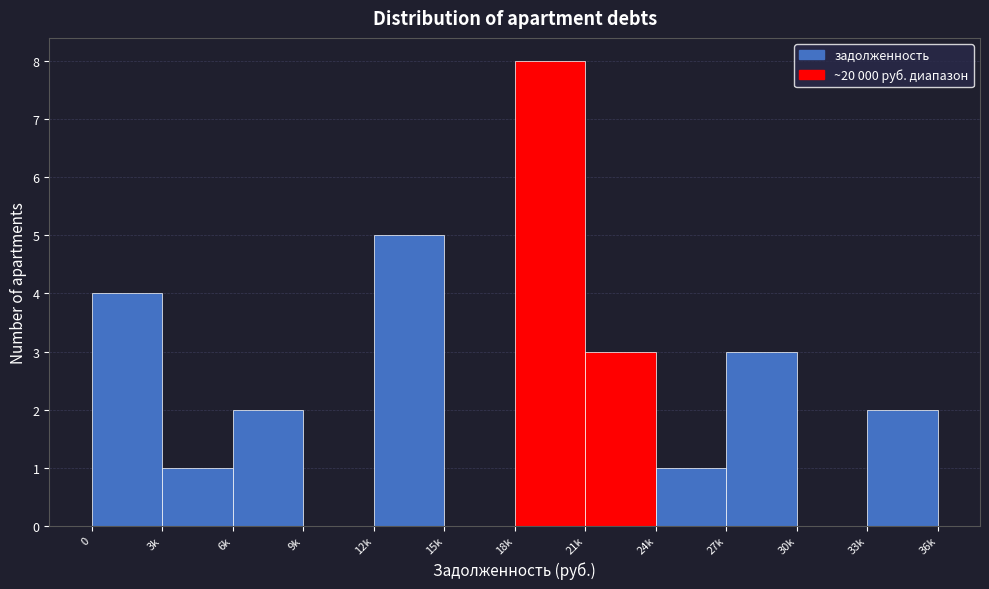

Reading left to right, extract all data points from this chart.

0=4	3k=1	6k=2	9k=0	12k=5	15k=0	18k=8	21k=3	24k=1	27k=3	30k=0	33k=2